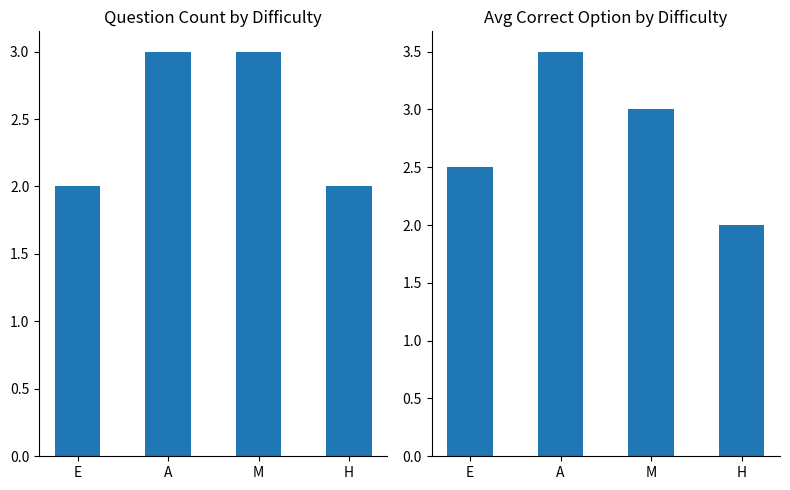

What is the value of the Avg Correct Option bar at the 3rd from the left?

3.0